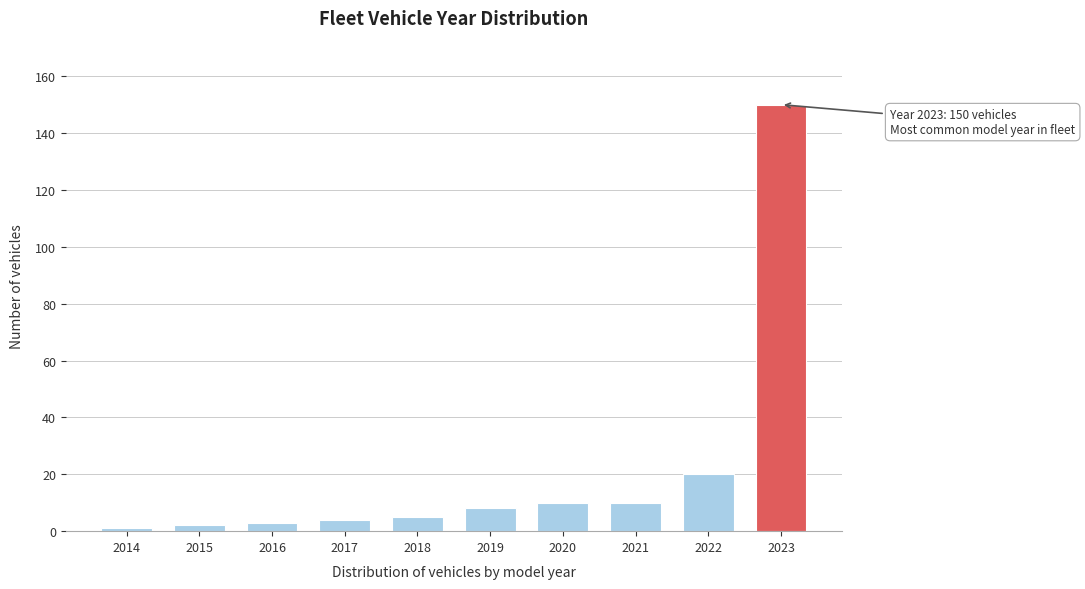

Reading right to left, extract all data points from this chart.

150	20	10	10	8	5	4	3	2	1